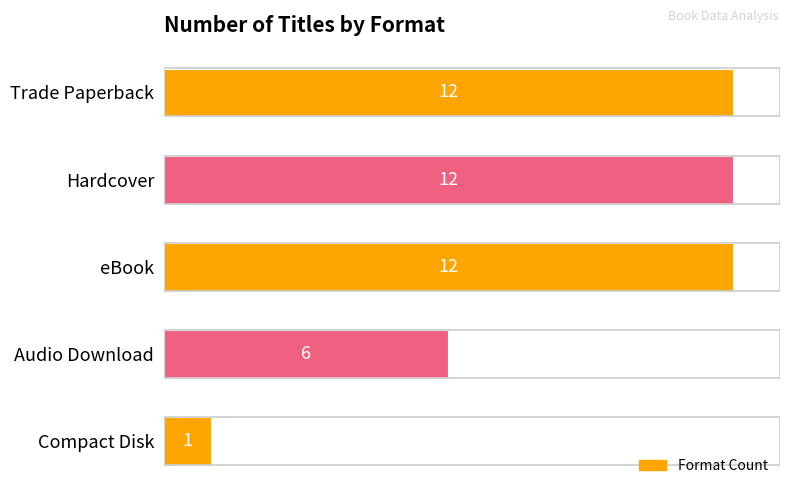

What is the difference between the second highest and minimum values?

11